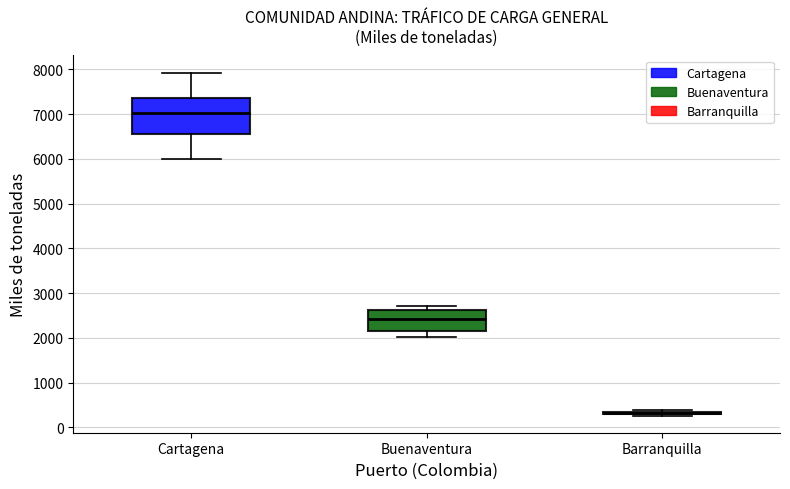

Reading left to right, read every box against the y-axis: the position of its median line, the range the box covers, and the ends of its whiskers. The values are not printed on the chart, so give them approximately, as read against the axis.

Cartagena: median 7000, box 6600 to 7400, whiskers 6000 to 7900
Buenaventura: median 2400, box 2200 to 2600, whiskers 2000 to 2700
Barranquilla: box collapsed to a line at 300, whiskers 300 to 400